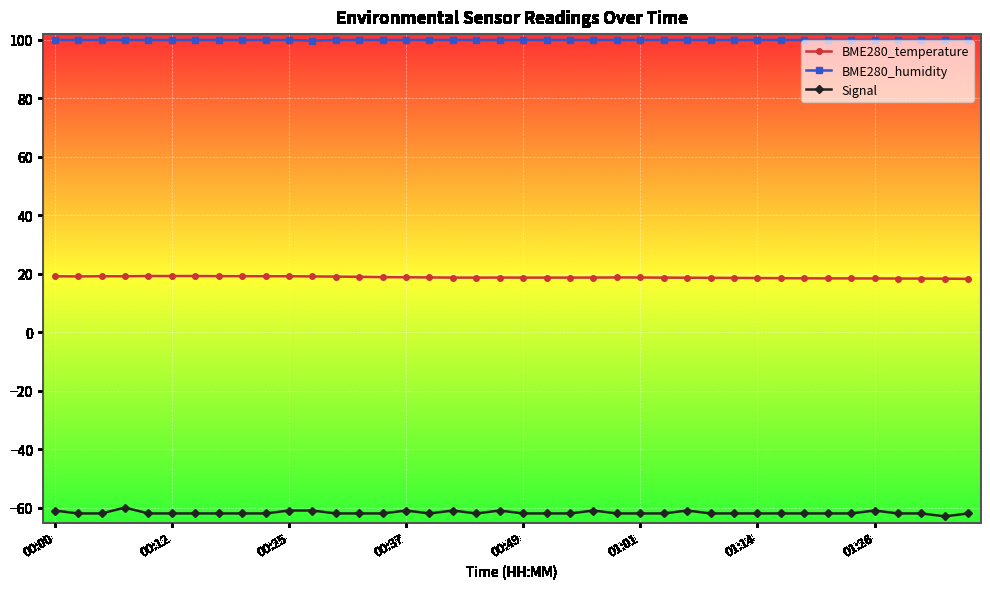

Which series has the largest total across all categories?

BME280_humidity